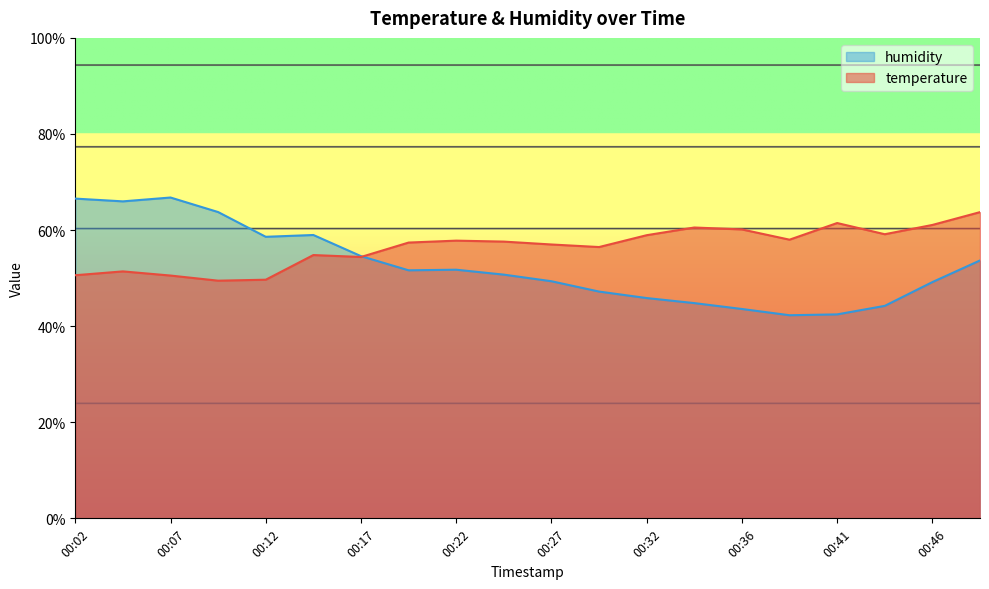

Where does the humidity series first go above 51?

00:02